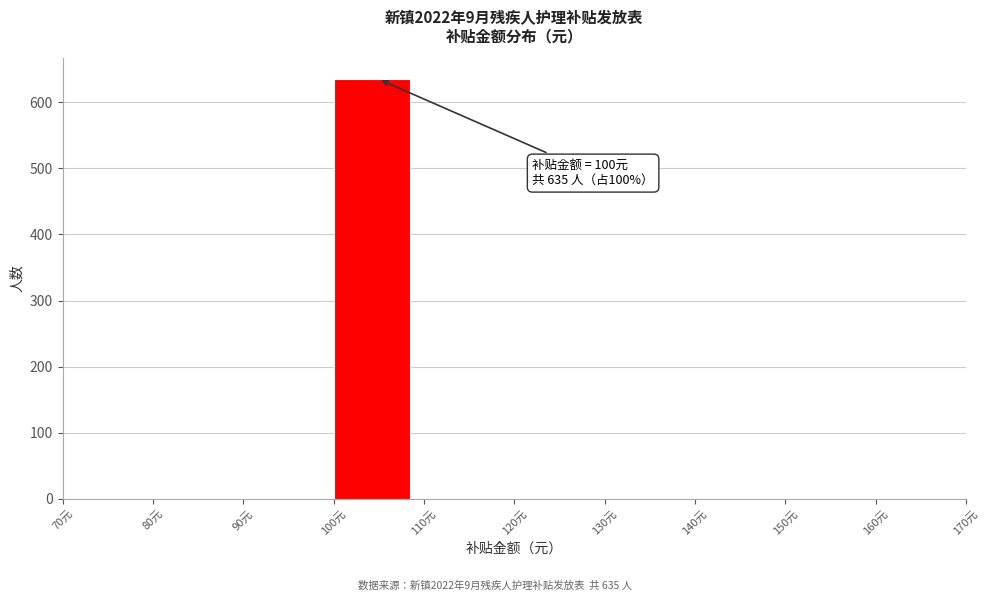

Over which range of the x-axis is the bar tallest?

100 to 110